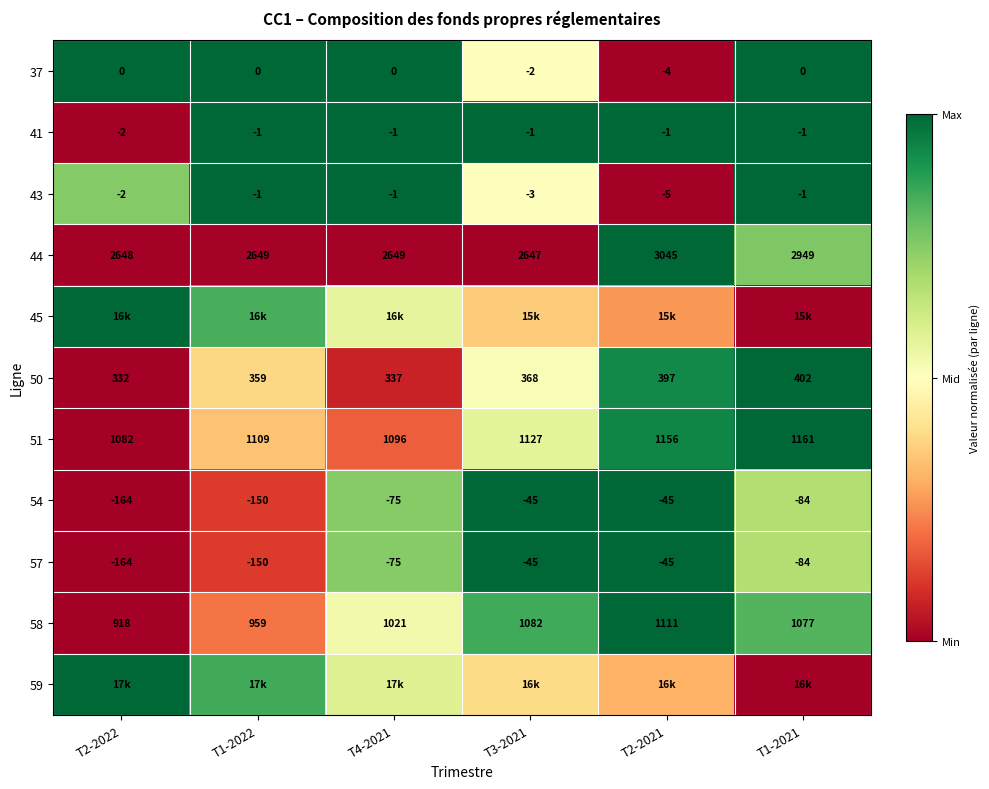

How many series are shown in this chart?

11